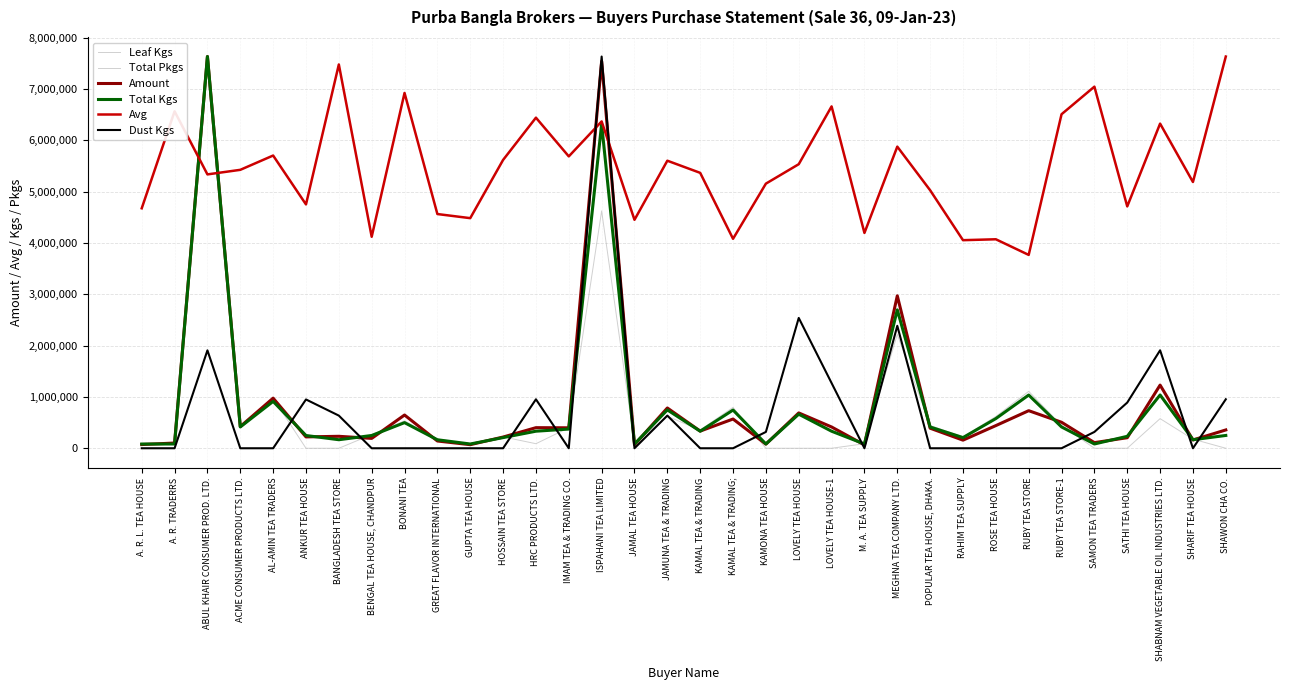

Reading left to right, what are all the values shown in this chart?

Leaf Kgs: 88332.8	88867.6	7634060.6	444338.2	977276.7	0.0	0.0	266335.5	534275.5	177200.5	88867.6	222302.8	88867.6	400127.2	4625396.1	88332.8	621806.1	356005.4	797134.8	0.0	0.0	0.0	88600.2	2218749.7	443803.4	222392.0	619132.1	1109731.4	444605.6	0.0	0.0	577238.6	177735.3	0.0
Total Pkgs: 82978.9	82978.9	7634060.6	414894.6	912768.1	248936.8	165957.8	248936.8	497873.5	165957.8	82978.9	207447.3	331915.7	373405.1	6306397.9	82978.9	746810.3	331915.7	746810.3	82978.9	663831.4	331915.7	82978.9	2696814.9	414894.6	207447.3	580852.4	1037236.5	414894.6	82978.9	232341.0	1037236.5	165957.8	248936.8
Amount: 72343.0	102192.5	7634060.6	422238.5	976369.5	221356.0	233126.4	192227.5	647850.5	141645.0	69790.0	218749.0	401314.2	398579.0	7541191.4	68874.5	784896.5	334610.0	569864.0	80371.2	688682.4	414651.2	65107.0	2971072.3	390788.5	157932.0	441577.0	732310.5	506833.0	109824.0	205560.0	1231147.4	161514.0	356928.0
Total Kgs: 82561.3	83061.1	7634060.6	415305.7	913422.7	248600.3	166355.6	248933.5	499366.6	165622.4	83061.1	207777.8	332461.2	373983.4	6318828.6	82561.3	747533.6	332744.4	745051.0	83177.8	663956.0	332177.9	82811.2	2697596.0	414805.9	207861.1	578678.7	1037222.9	415555.7	83177.8	232771.1	1038589.2	166122.3	249533.3
Avg: 4676594.8	6566451.7	5337083.8	5426131.3	5704805.1	4752189.1	7479348.6	4121489.4	6924243.2	4564484.7	4484406.0	5618960.7	6442489.9	5688148.7	6369458.1	4452374.5	5603905.9	5367193.4	4082090.7	5157066.9	5535999.2	6662225.8	4196122.8	5878095.3	5027980.1	4055184.3	4072801.6	3768182.3	6509435.6	7046923.7	4713110.7	6326535.9	5189098.4	7634060.6
Dust Kgs: 0.0	0.0	1908084.9	0.0	0.0	950983.0	636368.2	0.0	0.0	0.0	0.0	0.0	954042.5	0.0	7634060.6	0.0	636368.2	0.0	0.0	318184.1	2539864.0	1270696.8	0.0	2386317.2	0.0	0.0	0.0	0.0	0.0	318184.1	890431.1	1909104.7	0.0	954552.4